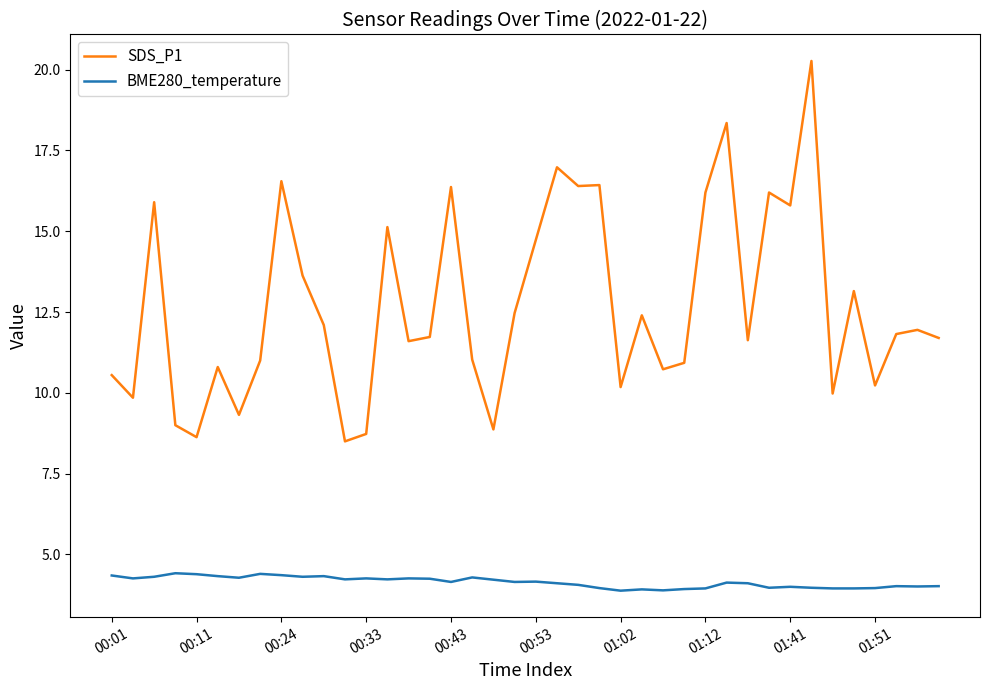

What is the sum of all BME280_temperature values?

165.7